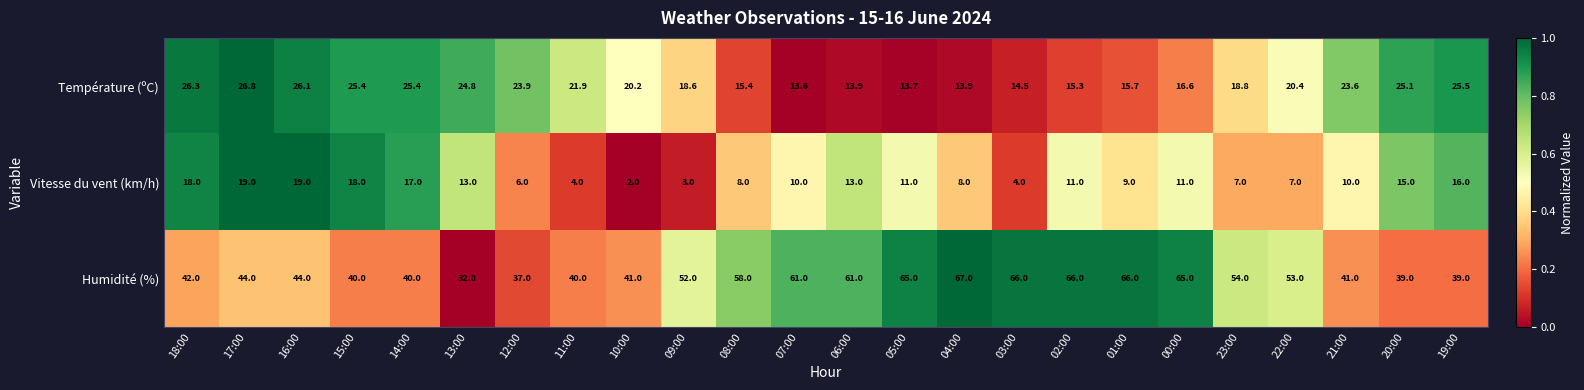

True or false: Température (ºC) has a value of 20.8 at 05:00.

False